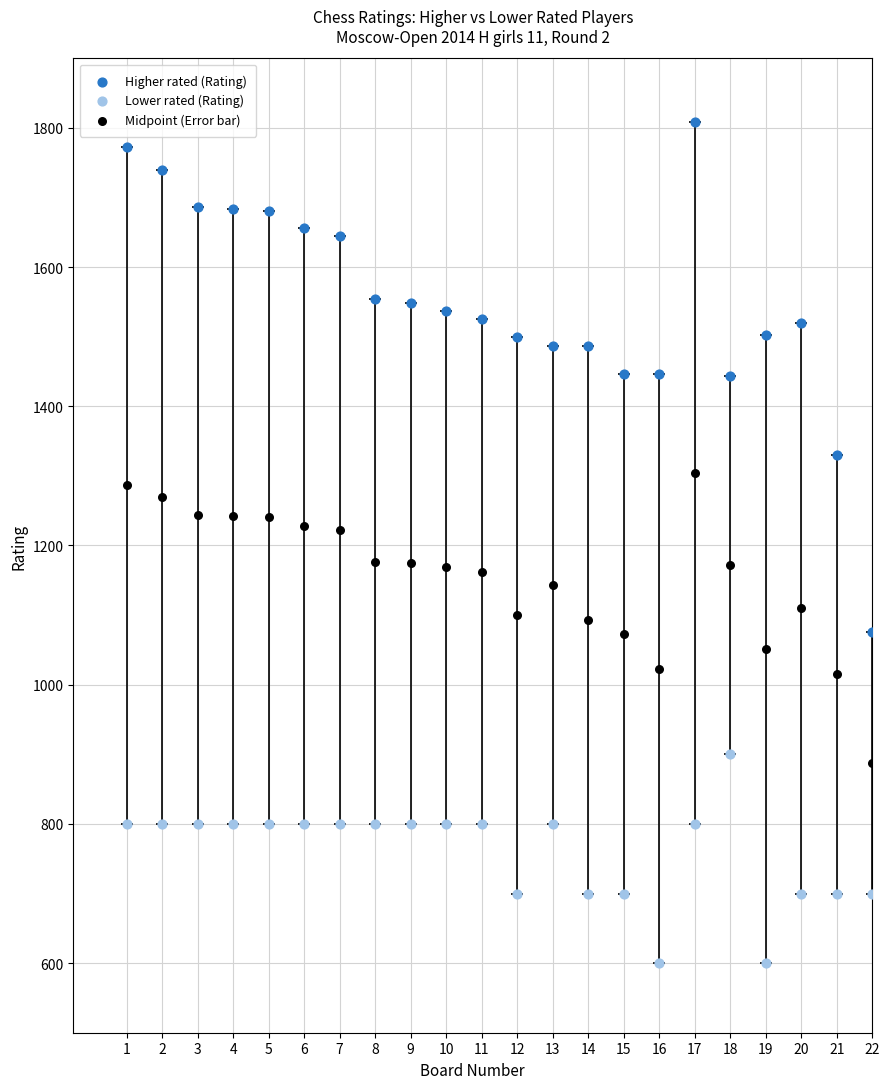

What are all the series names shown in the legend?

Higher rated (Rating), Lower rated (Rating), Midpoint (Error bar)